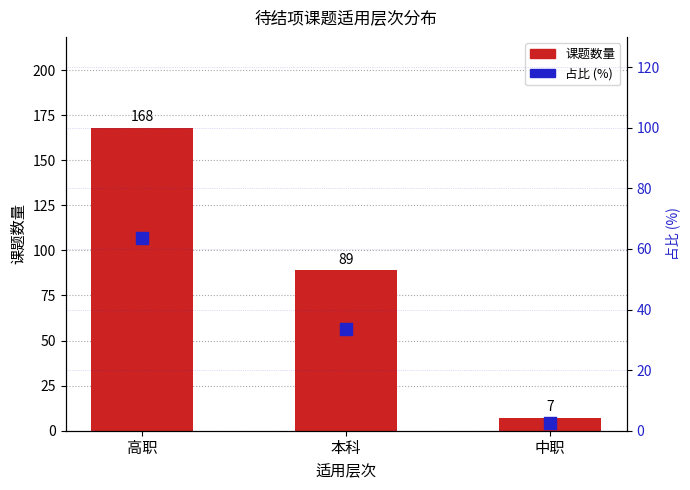

Is the value of 课题数量 at 中职 greater than the value of 占比 (%) at 高职?

No